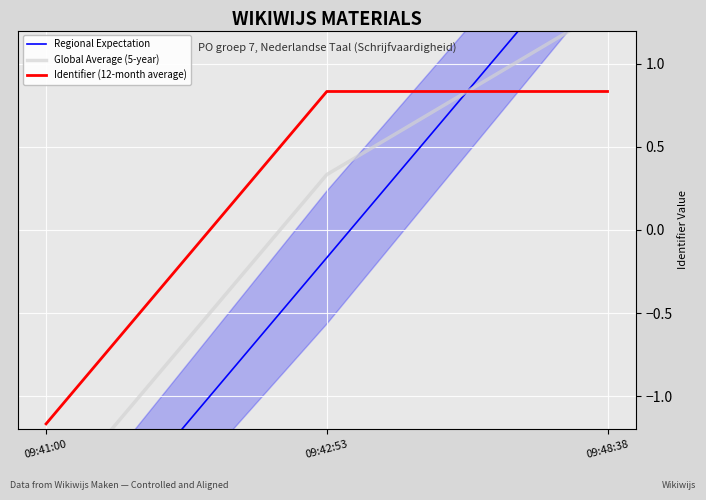

What value does the Identifier (12-month average) series have at 09:48:38?

0.8